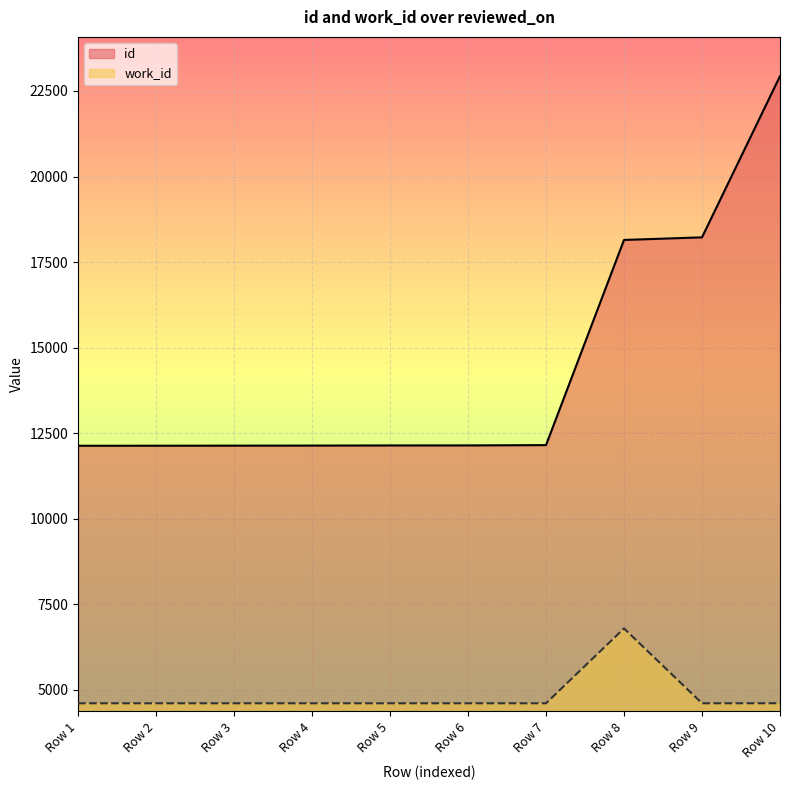

How many lines are shown in the chart?

2